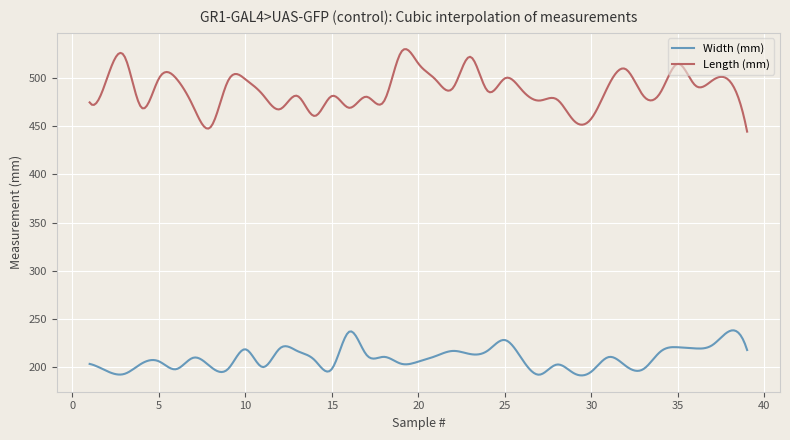

True or false: Width (mm) and Length (mm) intersect in this chart.

False